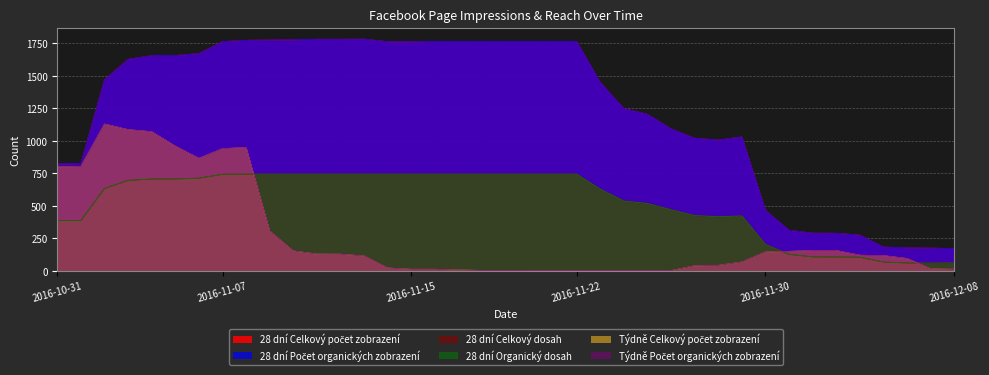

Rank the categories by Týdně Počet organických zobrazení value from lowest to highest.

2016-11-20, 2016-11-21, 2016-11-22, 2016-11-23, 2016-11-24, 2016-11-25, 2016-11-26, 2016-11-18, 2016-11-19, 2016-11-17, 2016-11-15, 2016-11-16, 2016-12-08, 2016-12-07, 2016-11-14, 2016-11-27, 2016-11-28, 2016-11-29, 2016-12-06, 2016-11-13, 2016-12-05, 2016-12-04, 2016-11-12, 2016-11-11, 2016-11-30, 2016-12-01, 2016-11-10, 2016-12-02, 2016-12-03, 2016-11-09, 2016-10-31, 2016-11-01, 2016-11-06, 2016-11-07, 2016-11-08, 2016-11-05, 2016-11-04, 2016-11-03, 2016-11-02